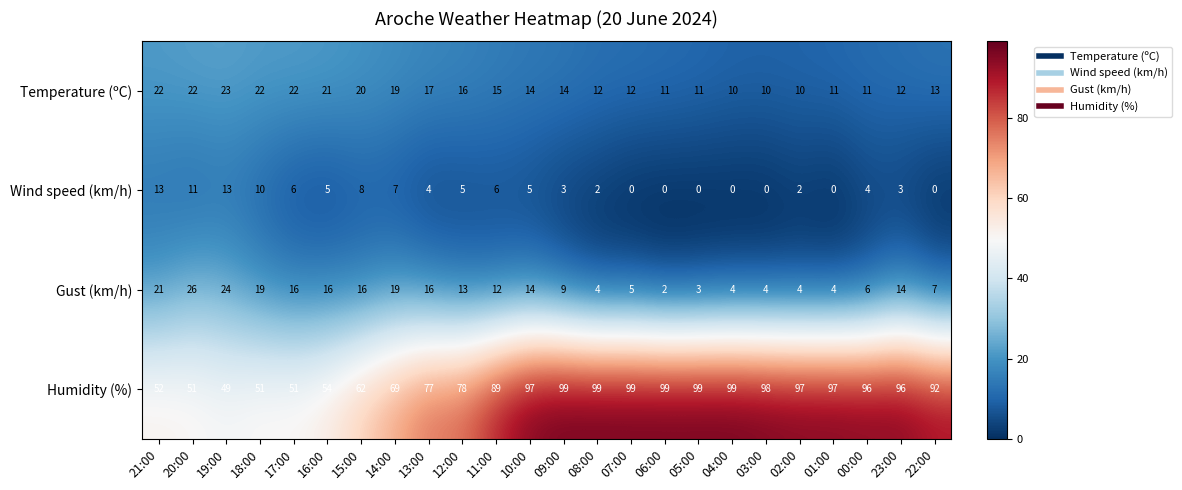

The value of Humidity (%) at 09:00 is 99. True or false?

True